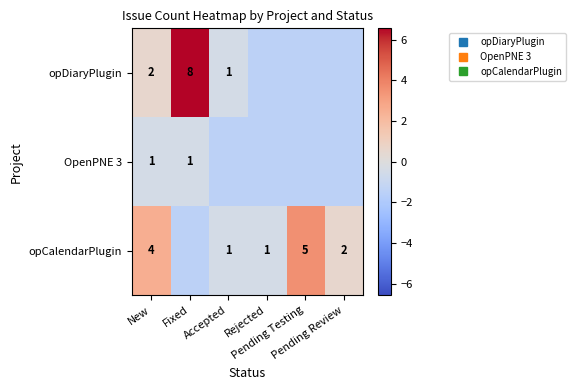

What is the difference between the maximum and minimum values in the OpenPNE 3 series?

1.0